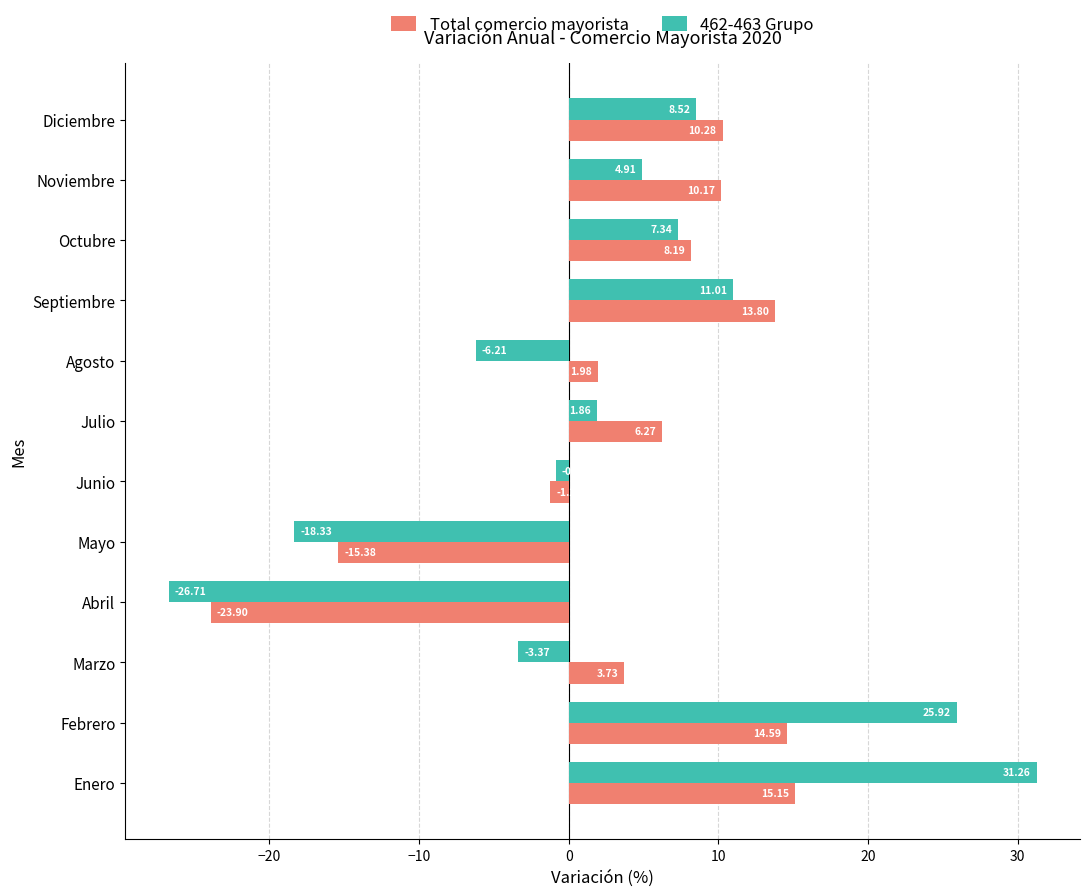

What is the difference between the maximum and minimum values in the Total comercio mayorista series?

39.1